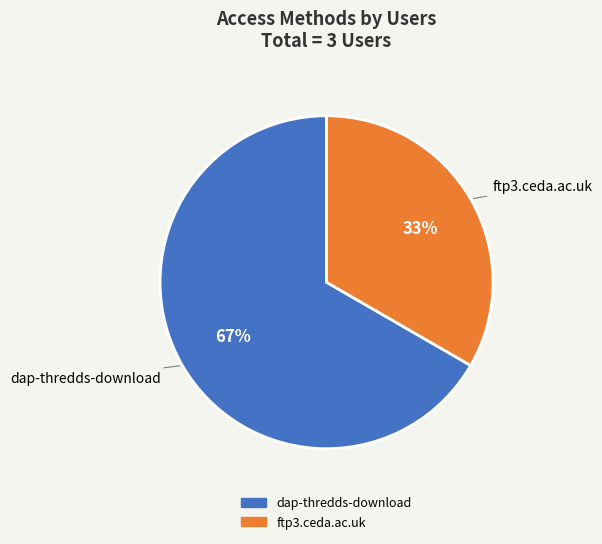

Is it true that dap-thredds-download is 67% of the pie?

True